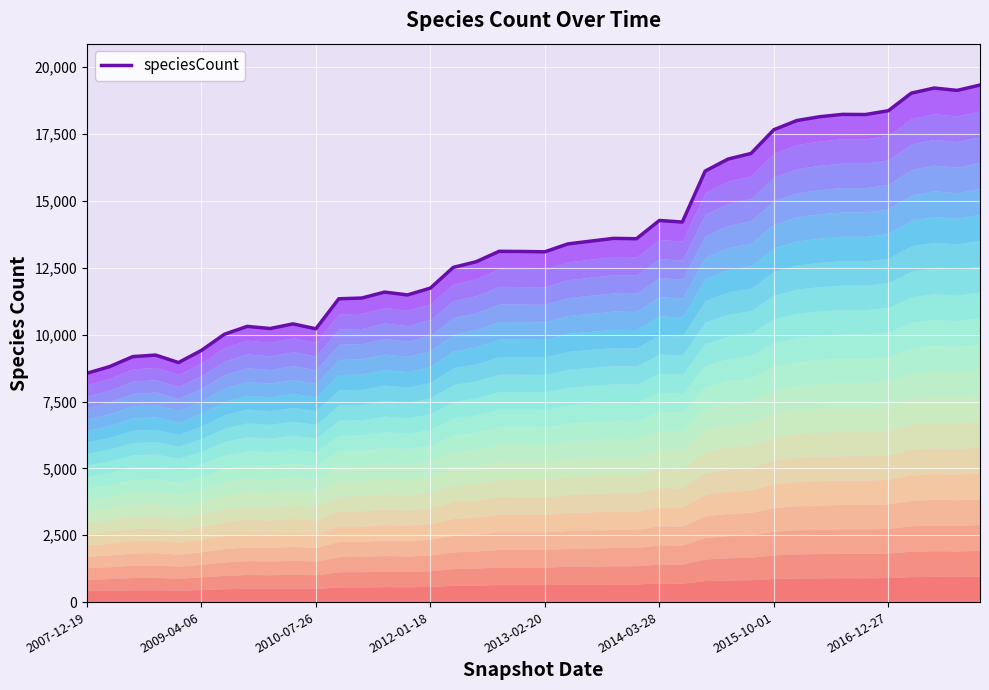

What is the ratio of the value at 36 to the value at 38?

1.0